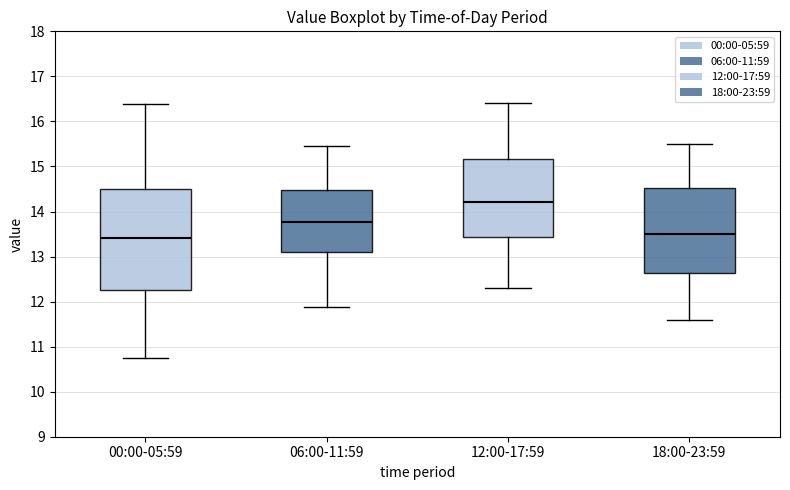

Which box's median line is the highest?

12:00-17:59